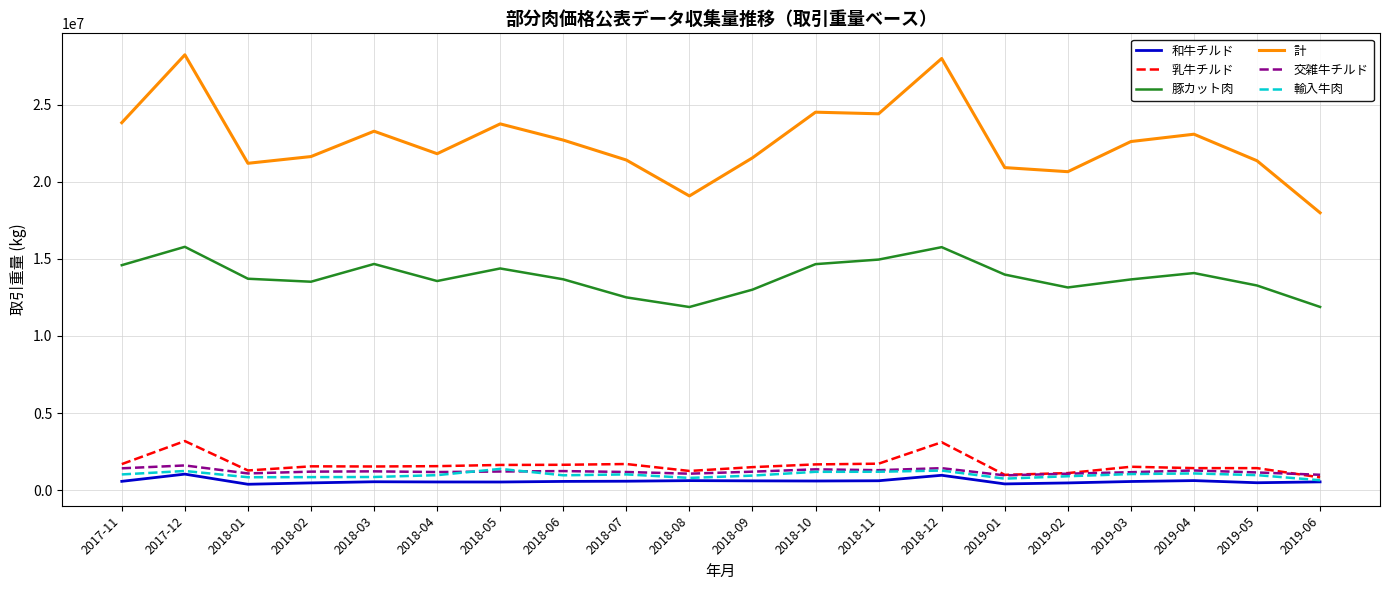

In 計, how many points are higher than both neighbors (excluding endpoints)?

6